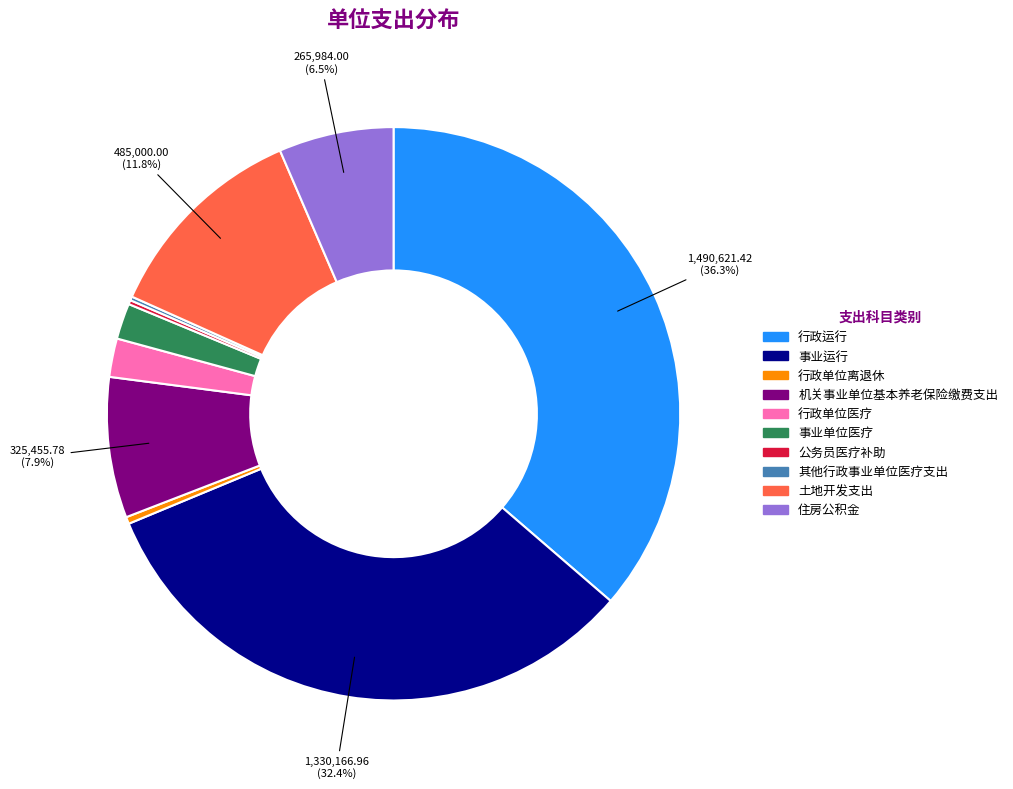

Which category has the biggest portion of the pie?

行政运行